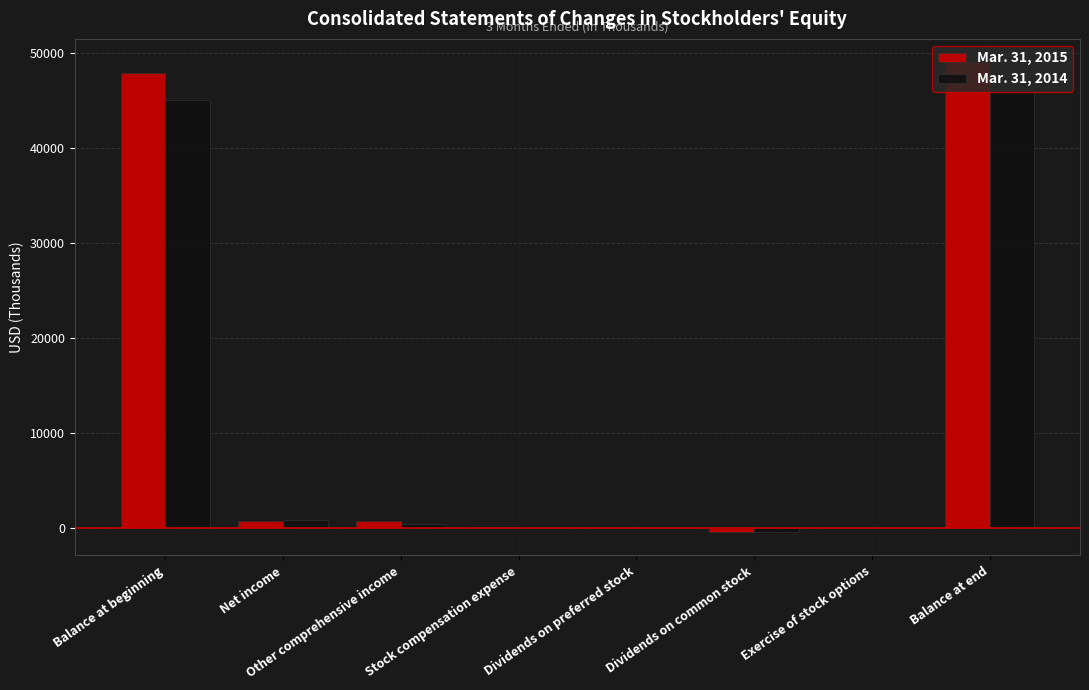

How many categories are shown in the chart?

8